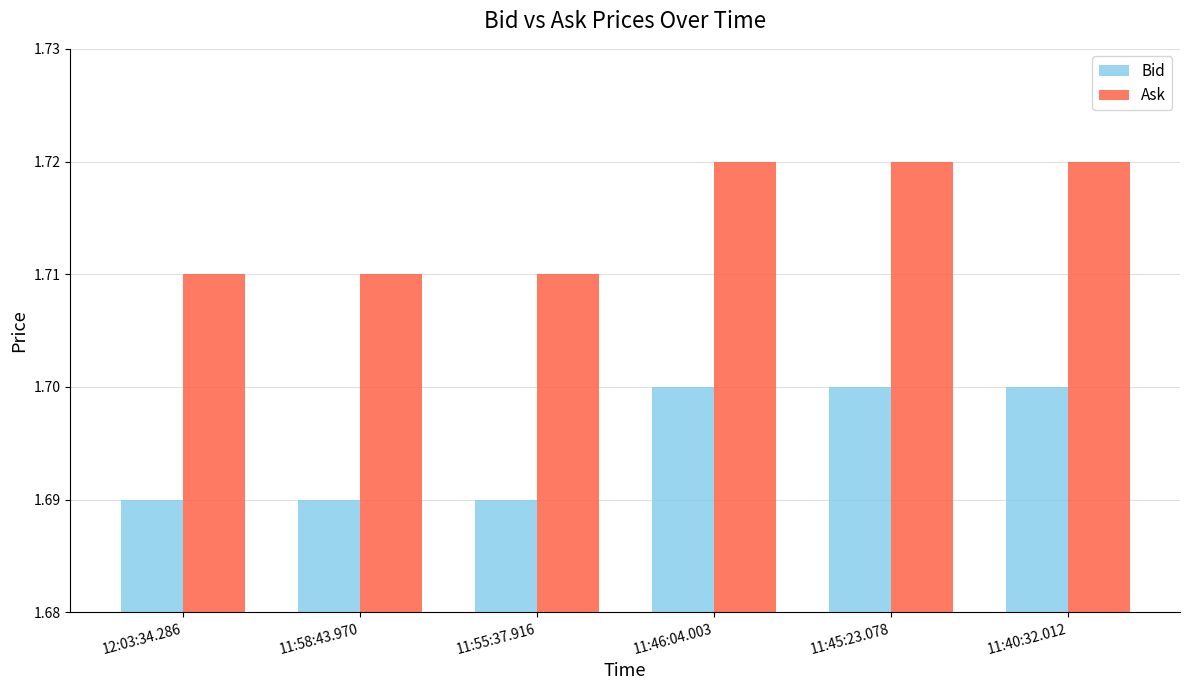

What is the sum of the Ask values at 11:40:32.012 and 11:45:23.078?

3.4